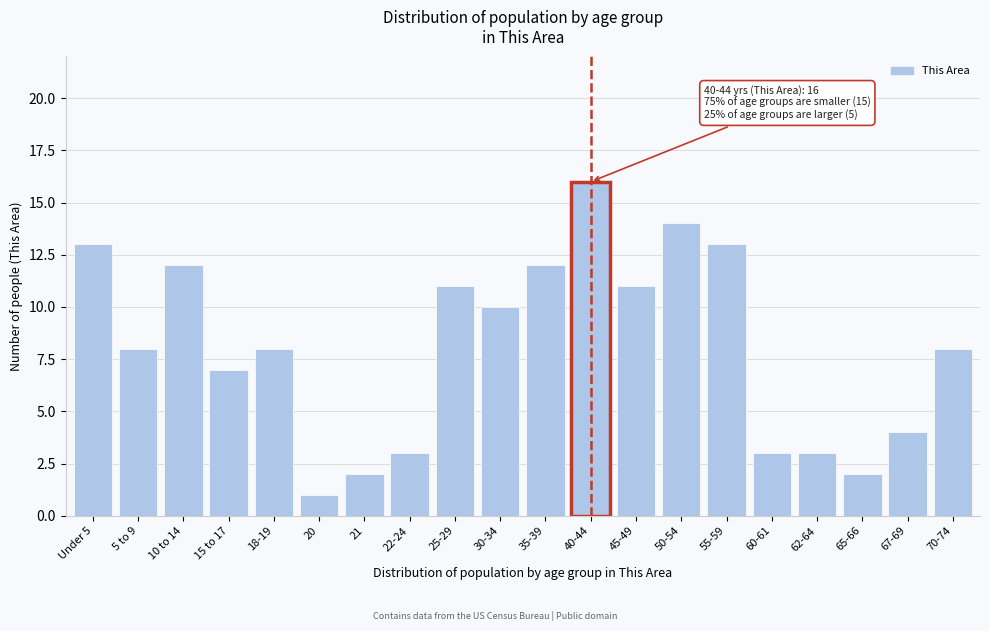

Reading right to left, transcribe all the data shown in this chart.

70-74=8	67-69=4	65-66=2	62-64=3	60-61=3	55-59=13	50-54=14	45-49=11	40-44=16	35-39=12	30-34=10	25-29=11	22-24=3	21=2	20=1	18-19=8	15 to 17=7	10 to 14=12	5 to 9=8	Under 5=13